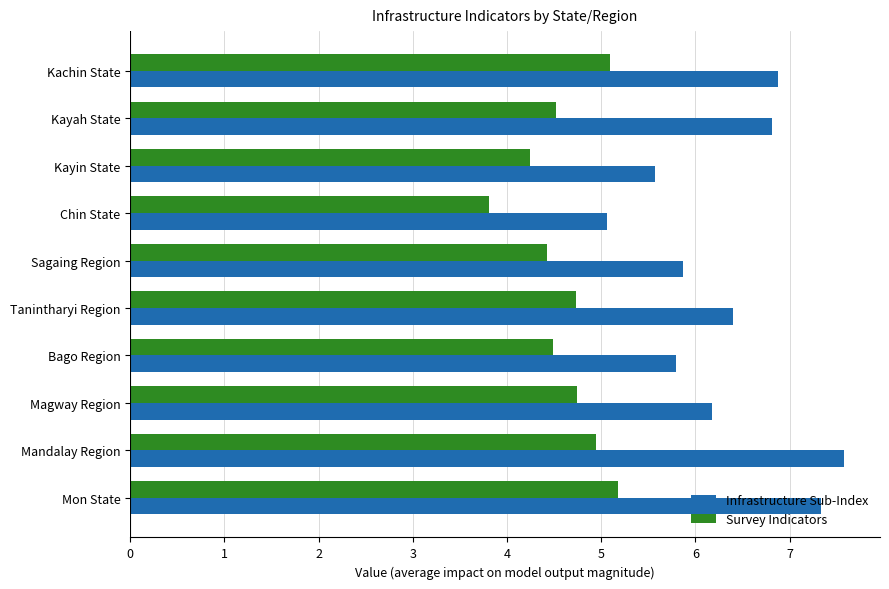

What is the difference between the maximum and minimum values in the Infrastructure Sub-Index series?

2.5